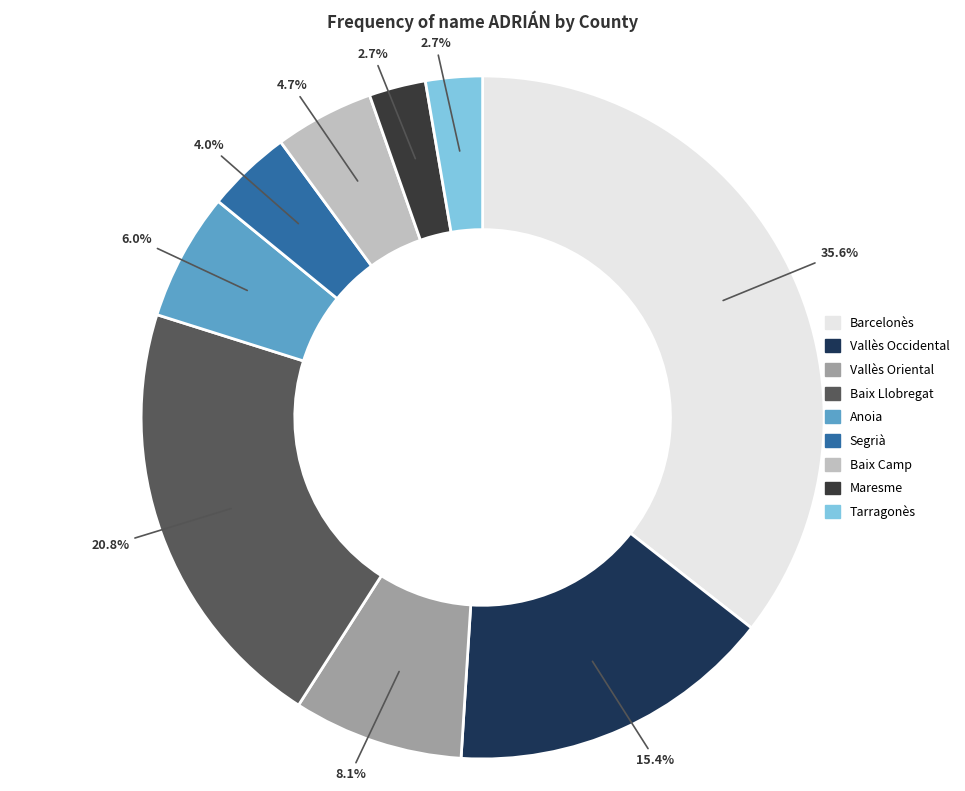

How many segments does this pie chart have?

9